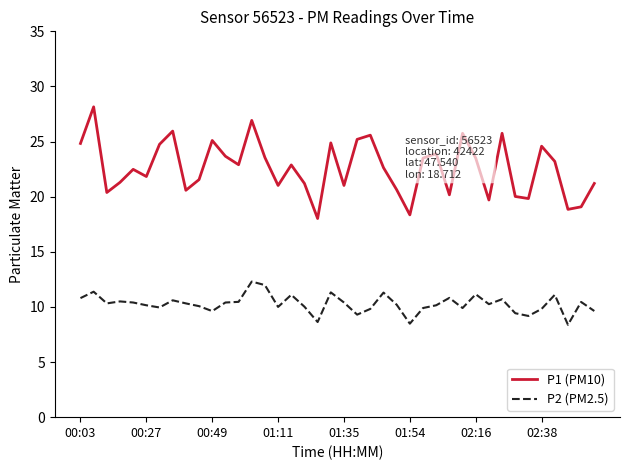

What is the lowest value of the P2 (PM2.5) series?

8.4